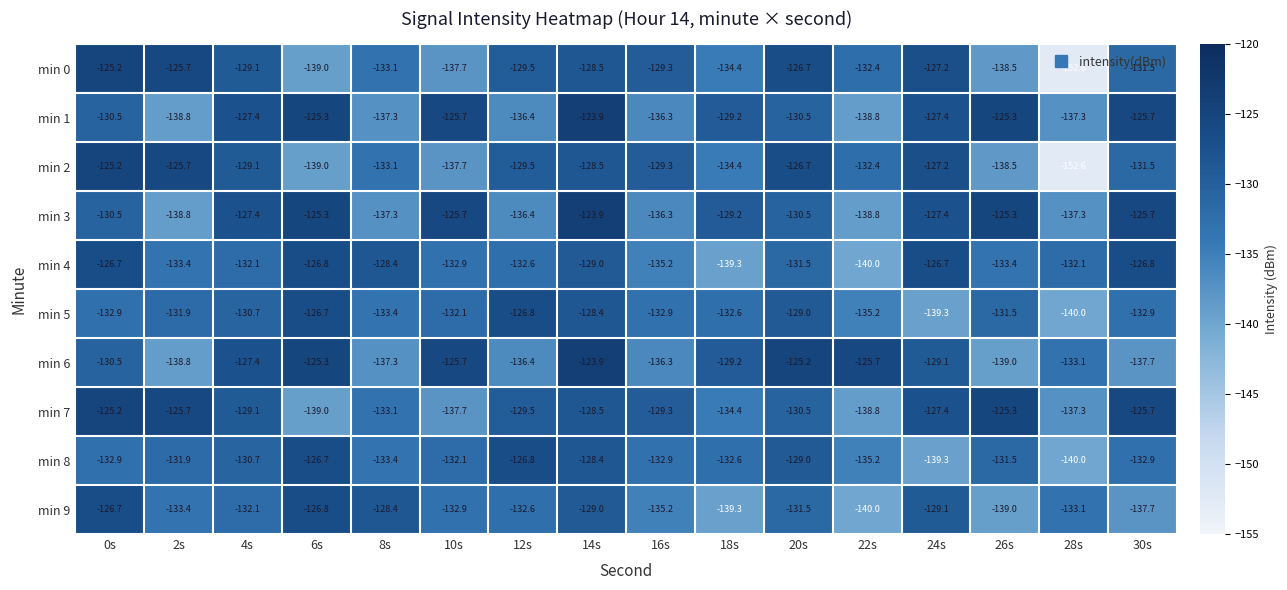

What is the minimum value shown in the chart?

-152.6